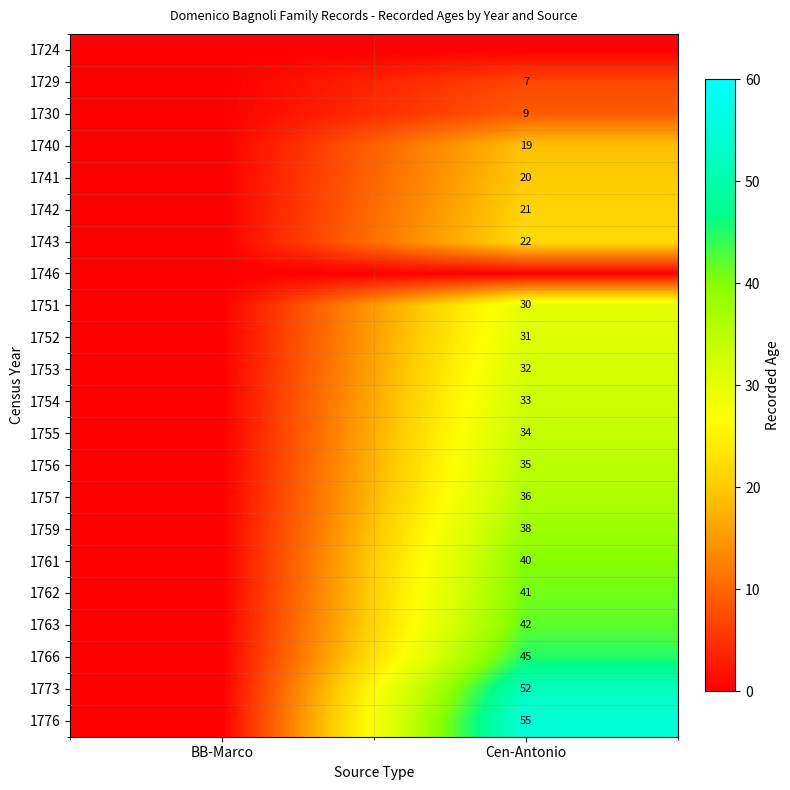

At which category is the sum across all series the highest?

Cen-Antonio